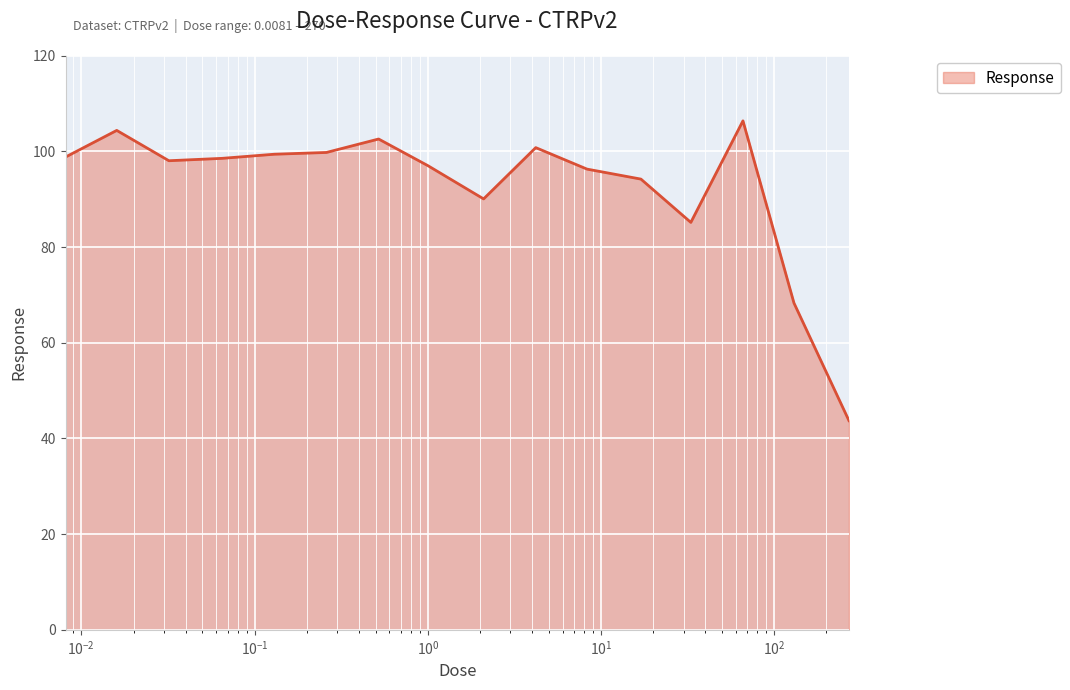

What is the minimum value shown in the chart?

43.7